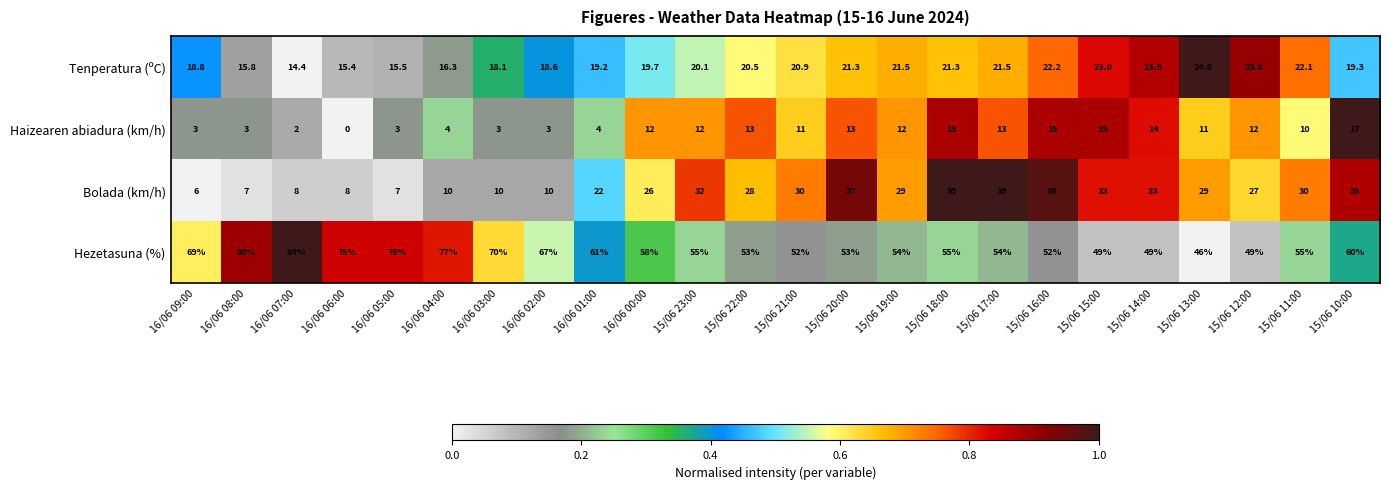

Rank the series at 15/06 12:00 from highest to lowest value.

Hezetasuna (%), Bolada (km/h), Tenperatura (ºC), Haizearen abiadura (km/h)